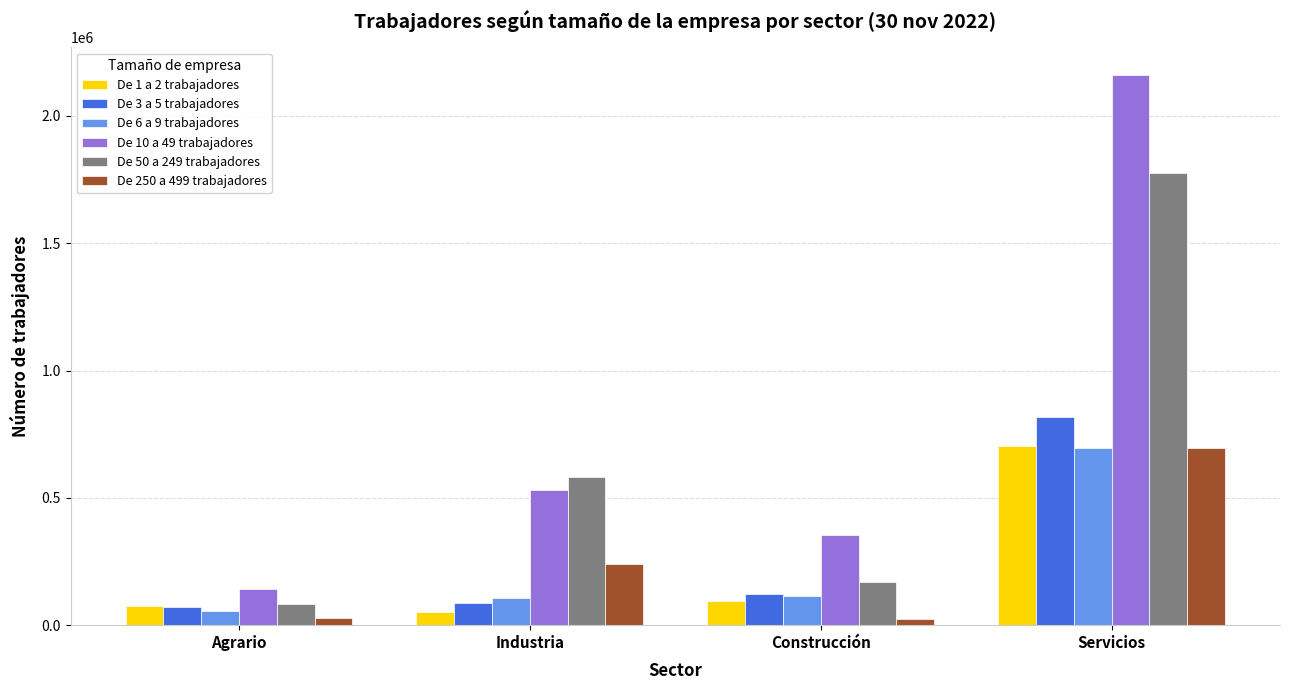

At which label does De 1 a 2 trabajadores reach its minimum?

Industria